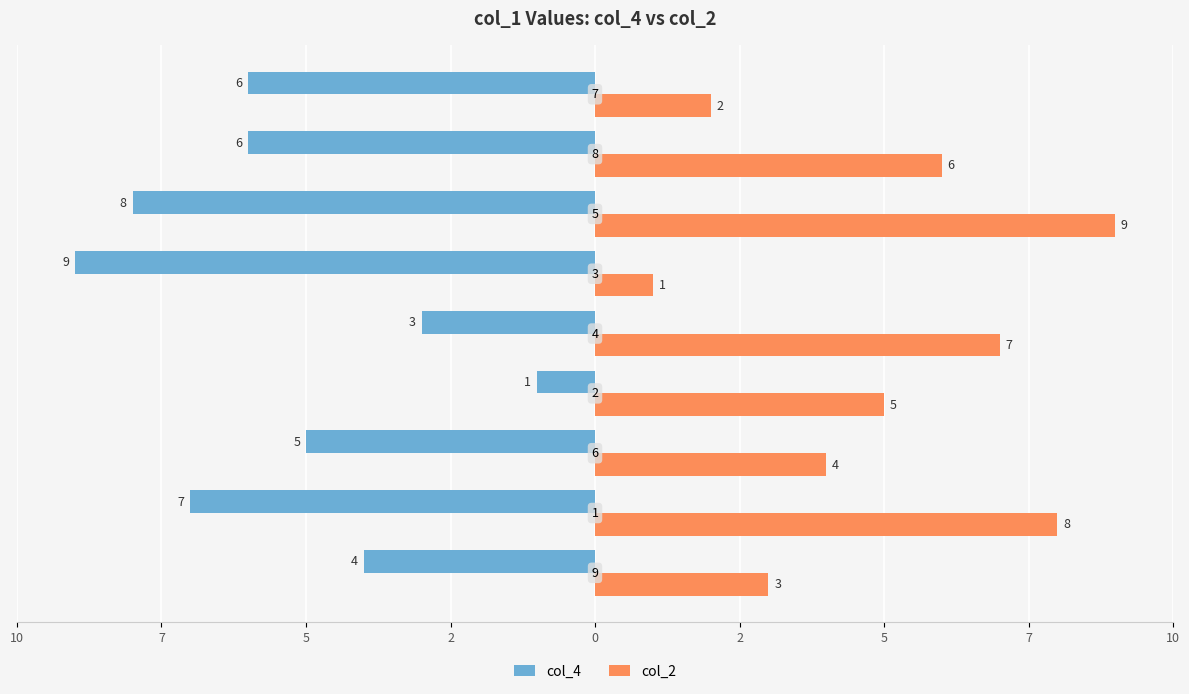

What is the label of the 4th bar from the left?

2